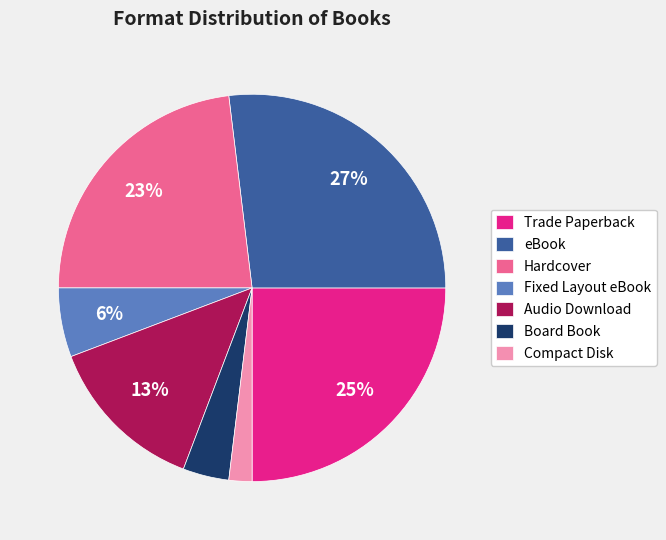

Which slice is the smallest?

Compact Disk